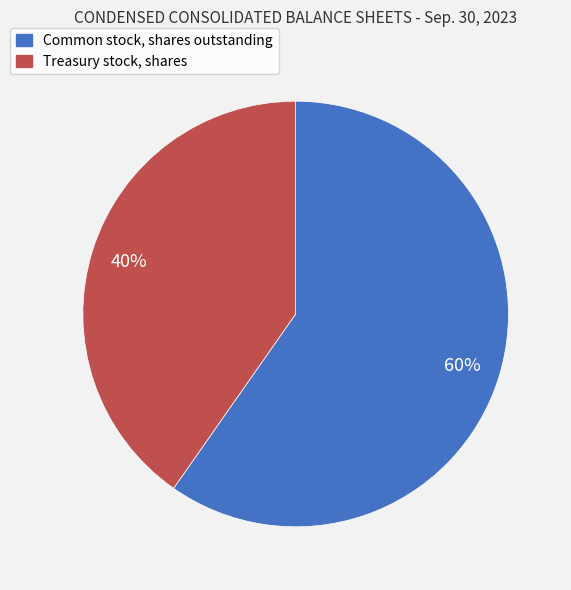

Rank the categories by value from highest to lowest.

Common stock, shares outstanding, Treasury stock, shares